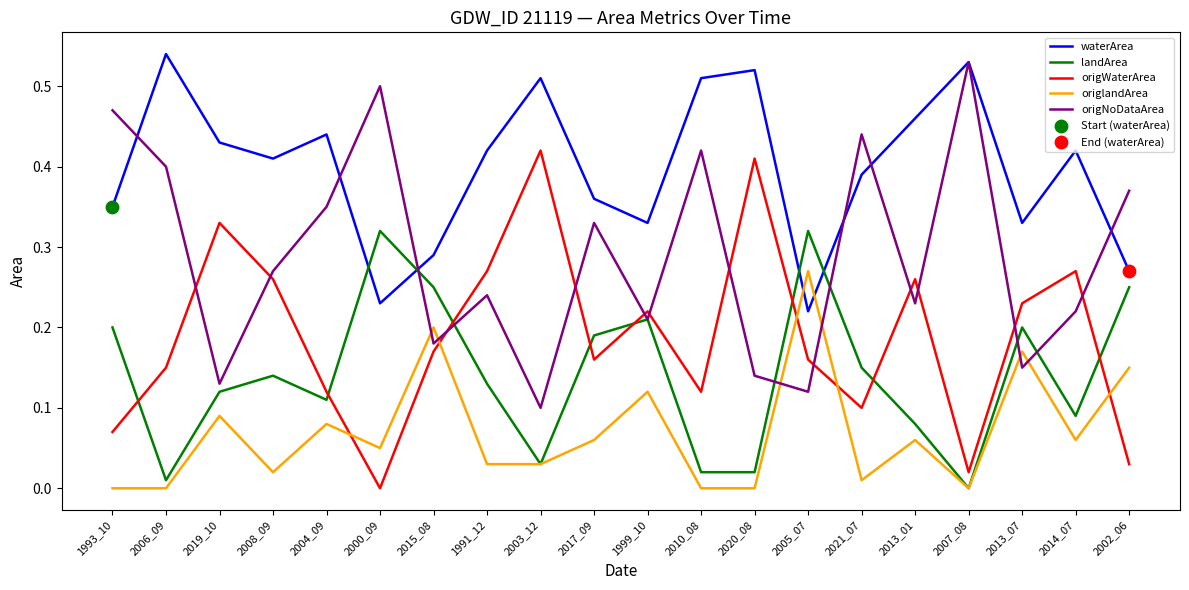

How many intersections are there between landArea and waterArea?

4